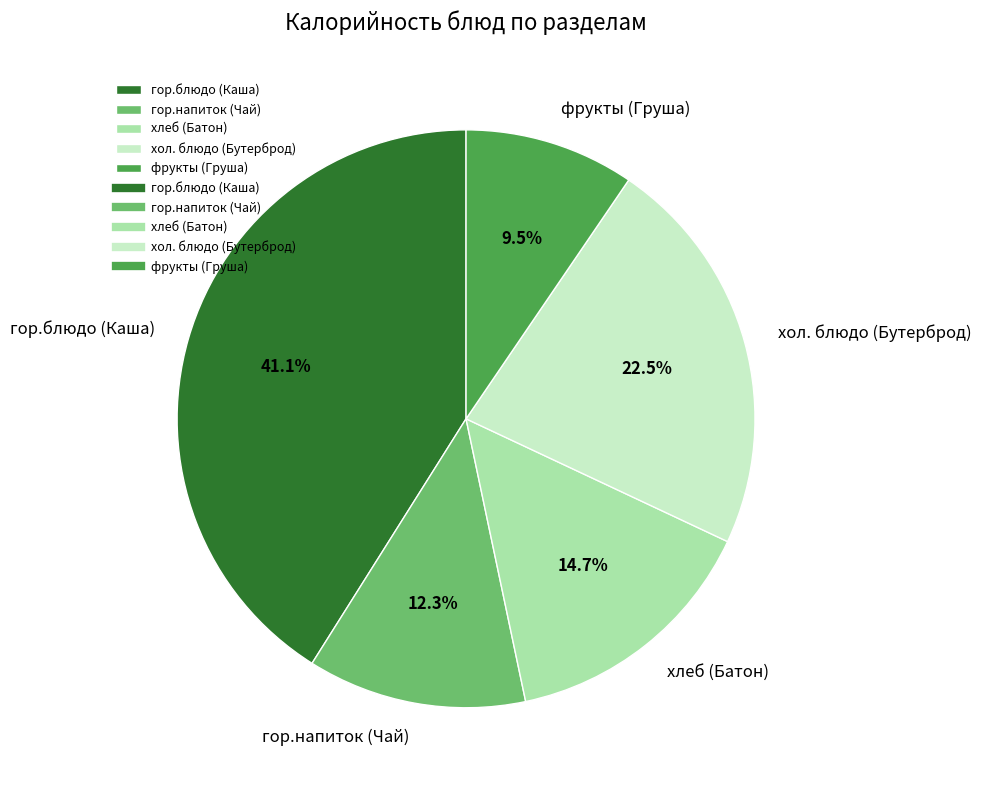

What percentage is NOT represented by хол. блюдо (Бутерброд)?

77.5%